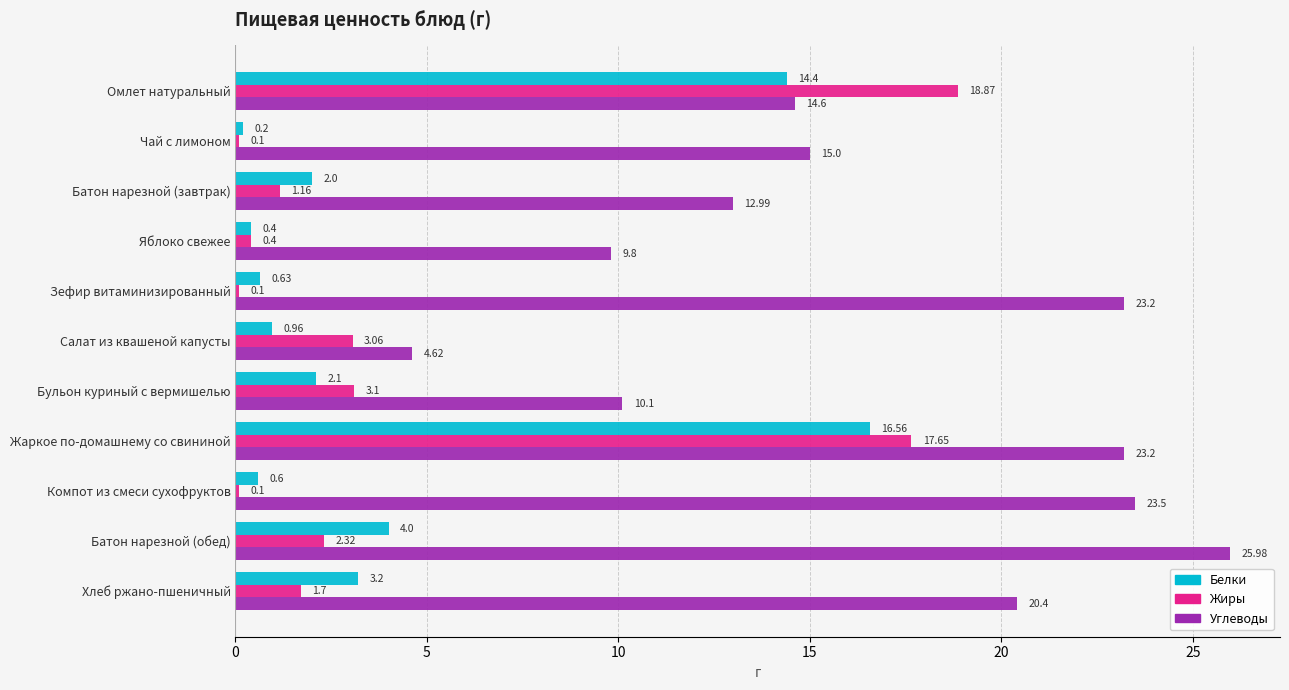

Which series has the widest spread of values?

Углеводы